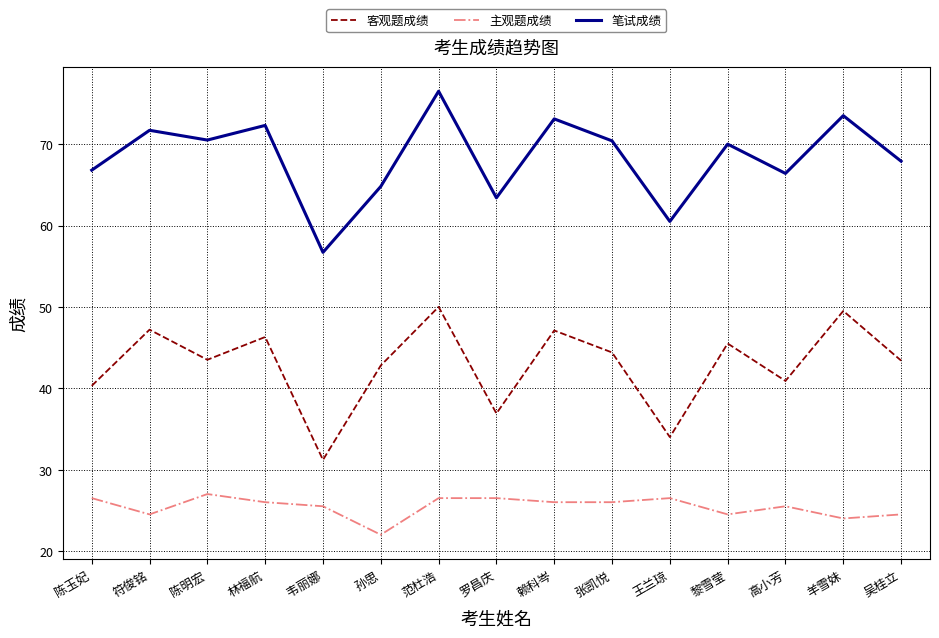

What is the sum of all 笔试成绩 values?

1024.5